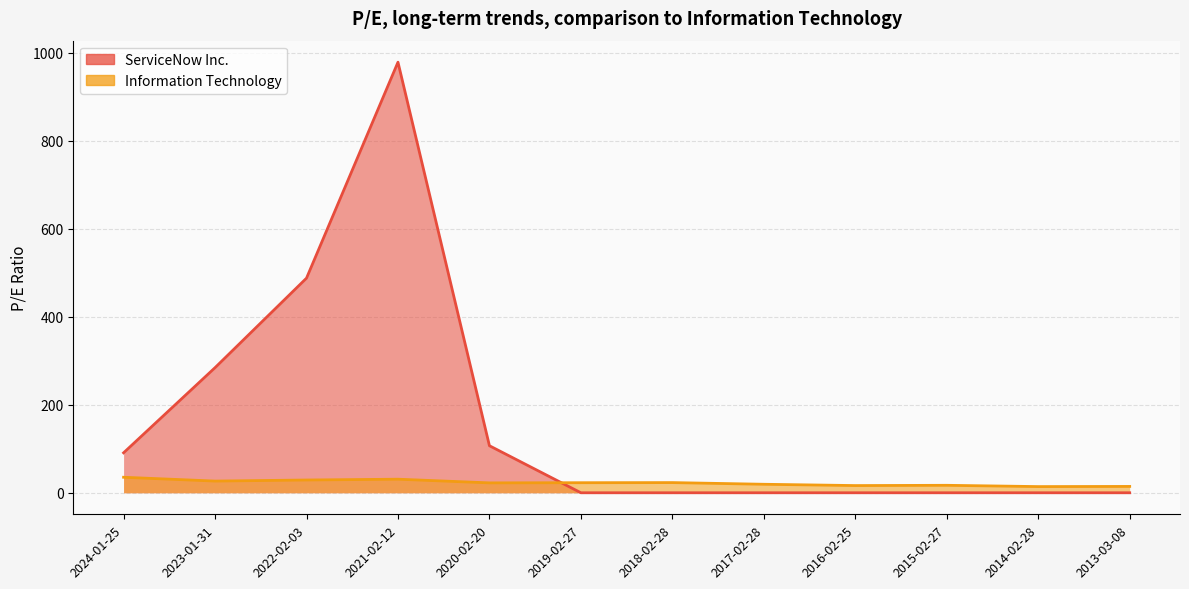

In Information Technology, how many points are lower than both neighbors (excluding endpoints)?

4